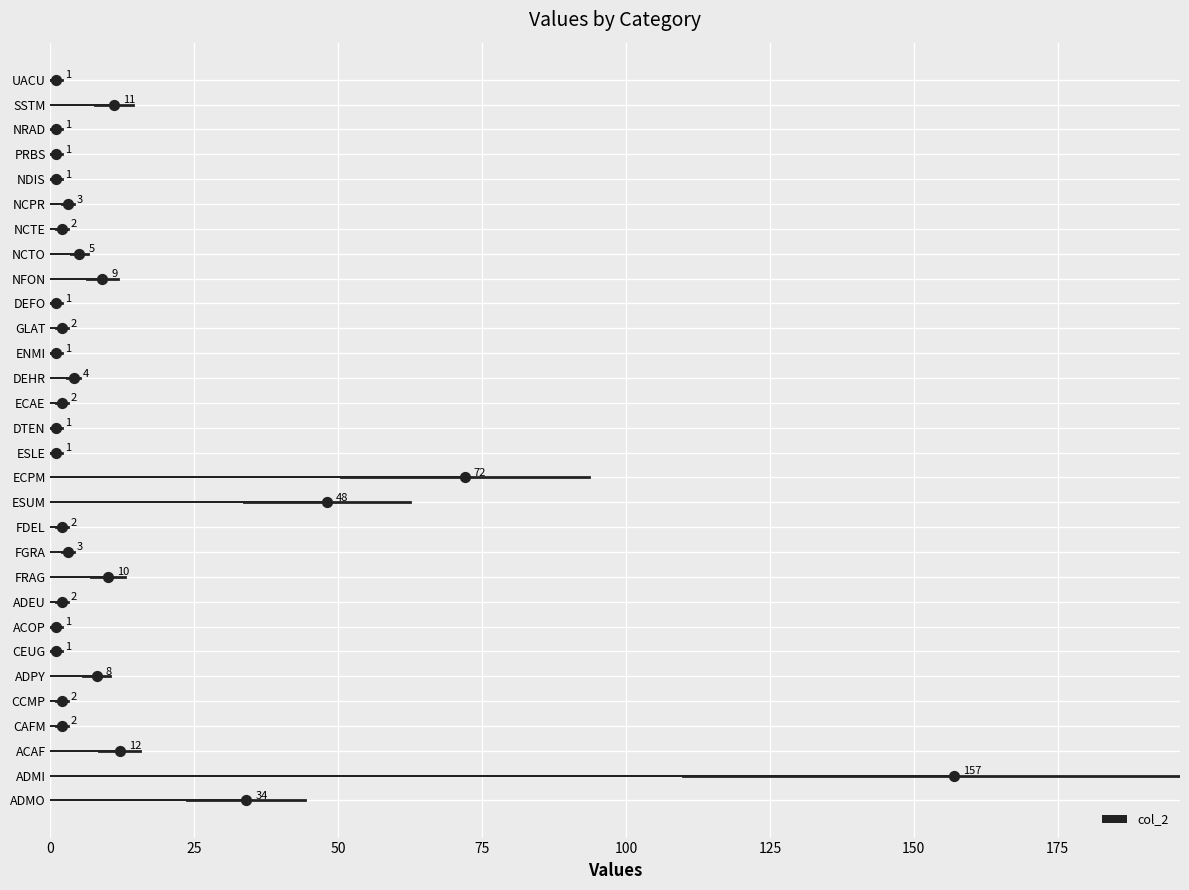

What is the difference between the col_2 values at NCTO and CCMP?

3